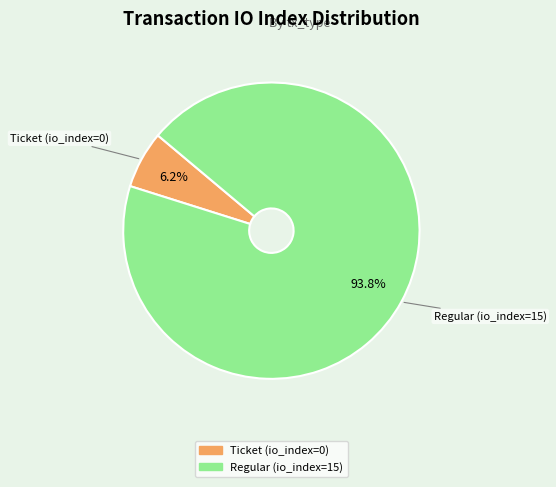

Is there a majority slice in this chart?

Yes